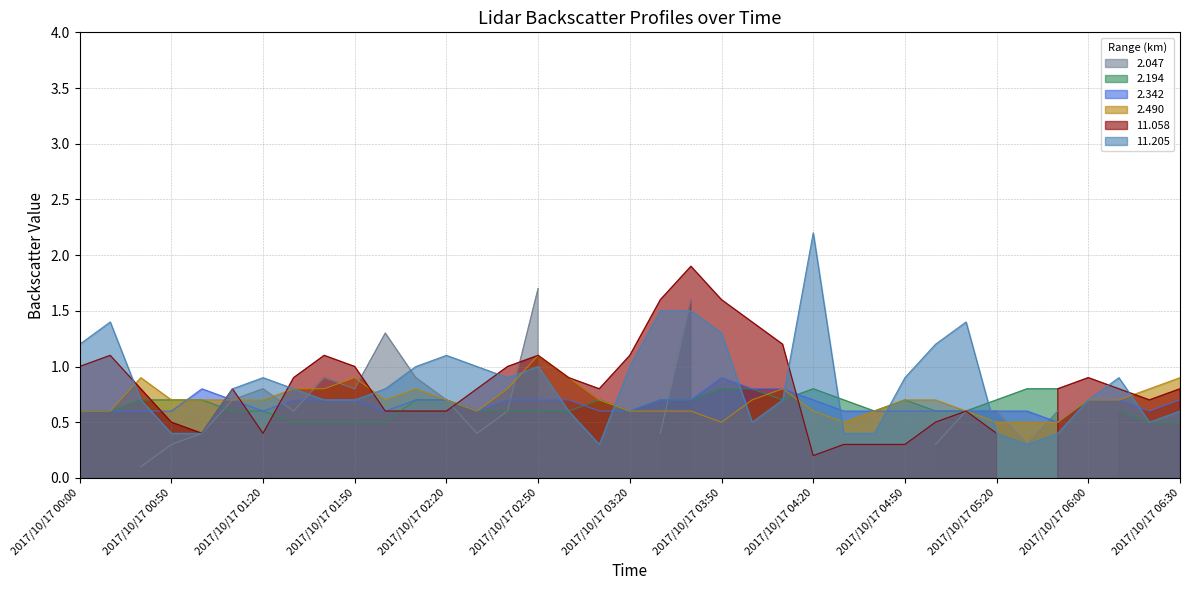

What is the label of the 13th point from the left?

2017/10/17 02:20